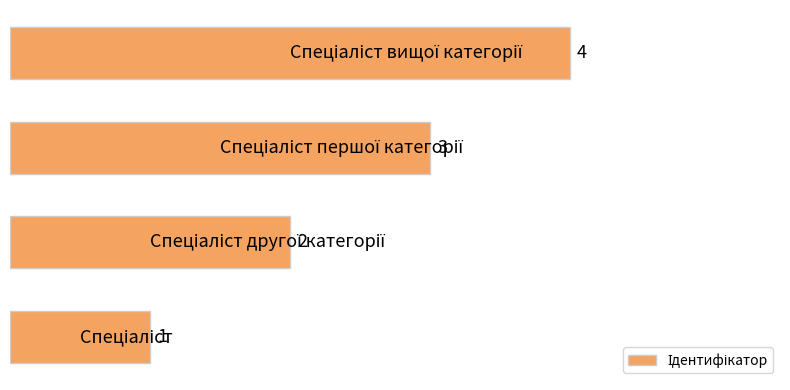

How many data points are less than 3?

2